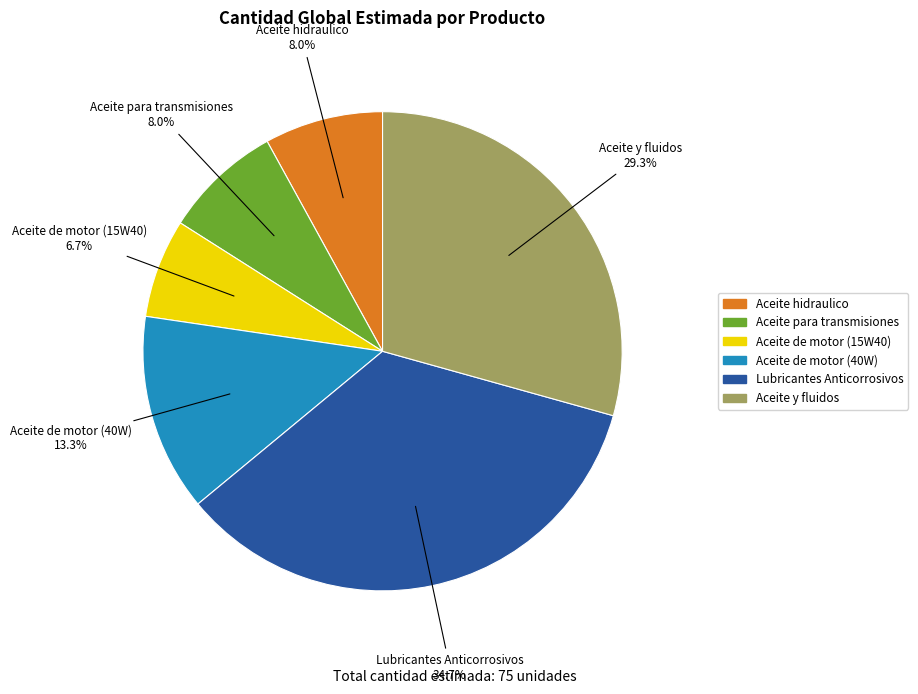

The Aceite hidraulico slice represents 22% of the pie. True or false?

False